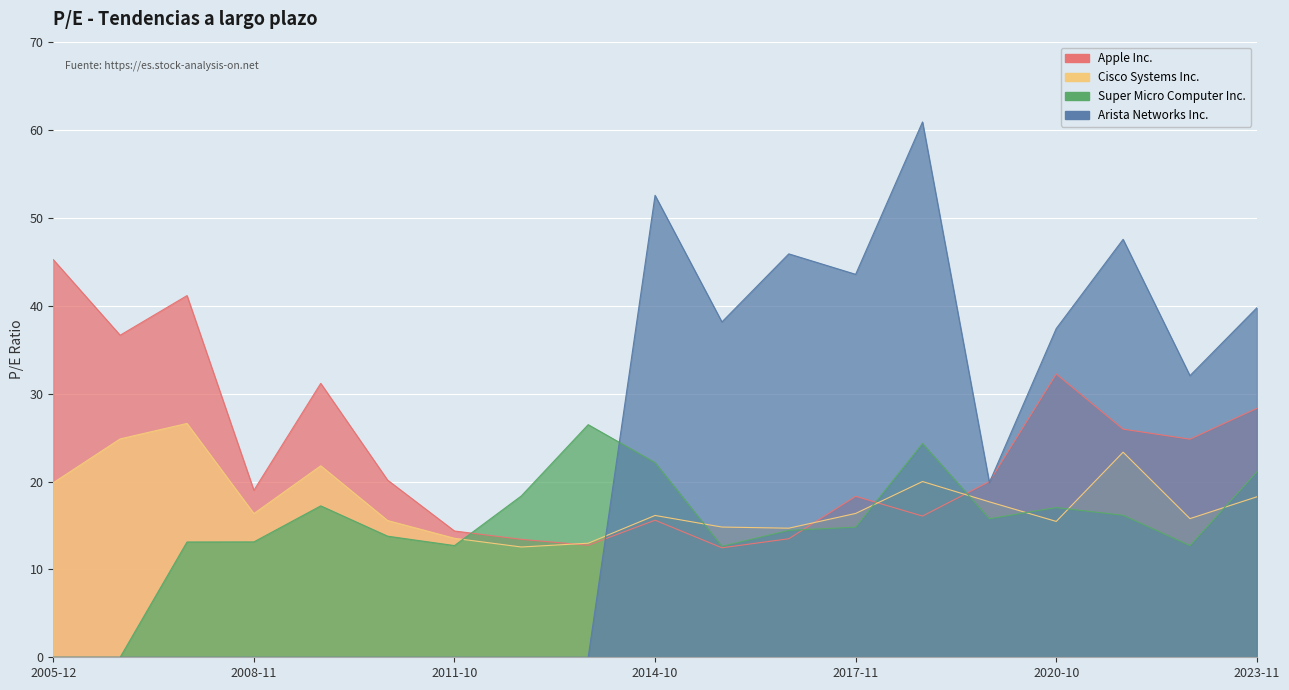

Is the value of Apple Inc. at 2017-11-03 greater than the value of Arista Networks Inc. at 2012-10-31?

Yes